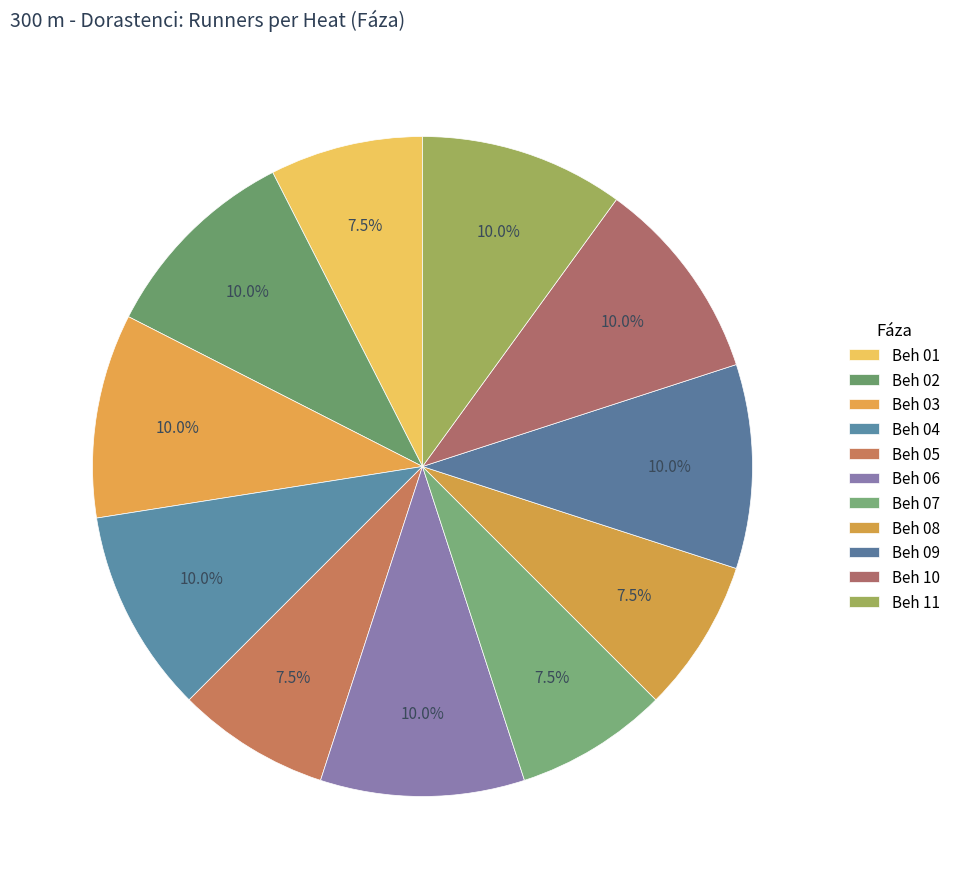

To the nearest percent, what percentage of the pie is Beh 06?

10%